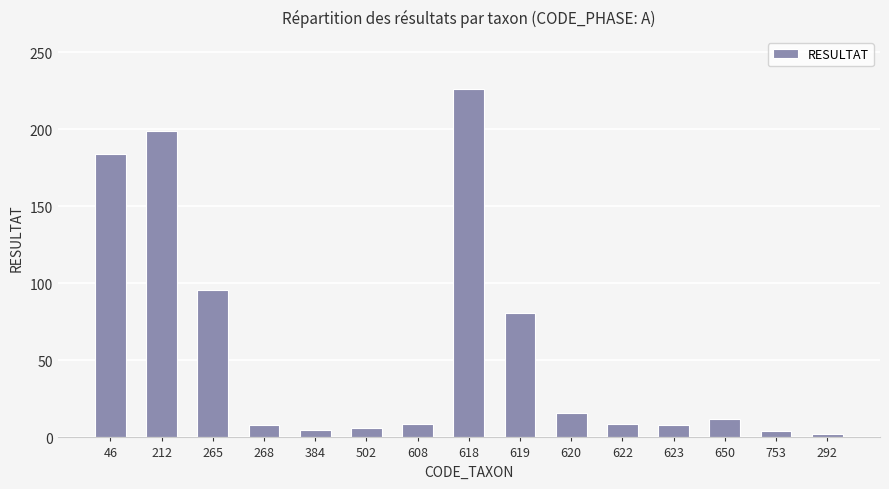

The chart shows a value of 81 at 619. True or false?

True